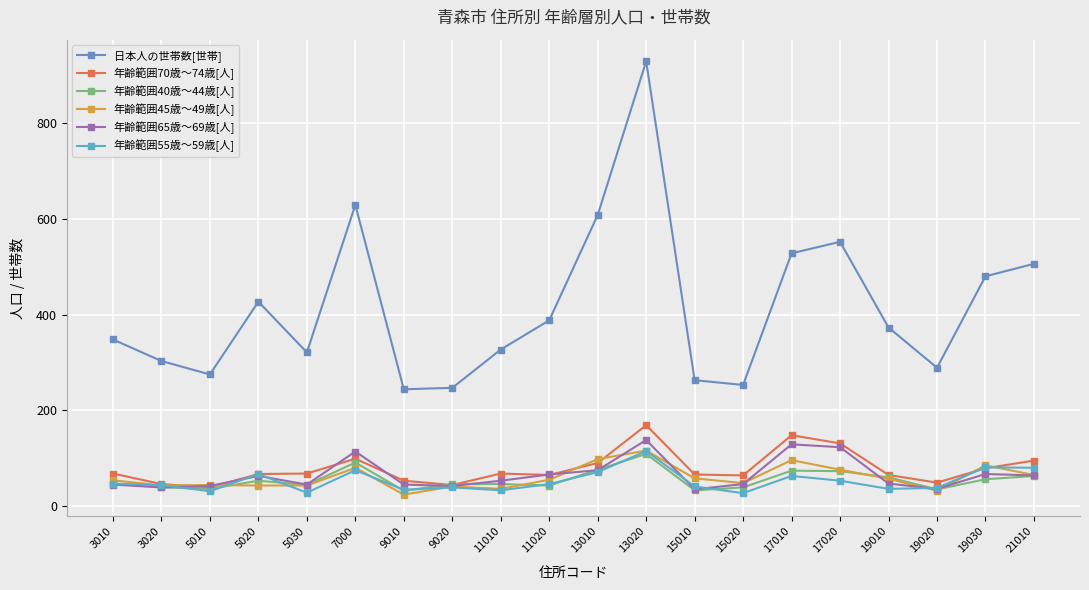

Does the chart have visible grid lines?

Yes